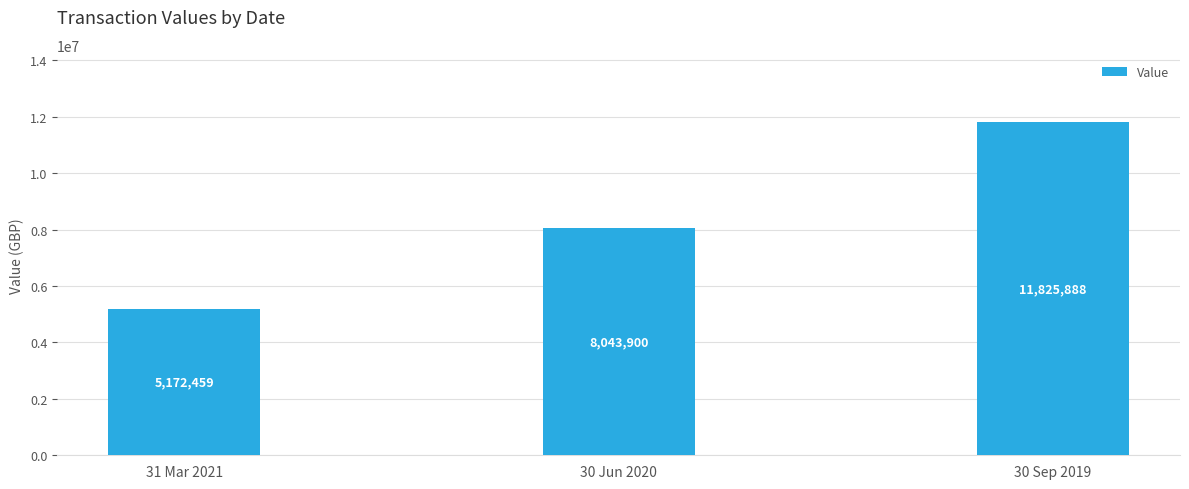

The chart shows a value of 8043900 at 30 Jun 2020. True or false?

True